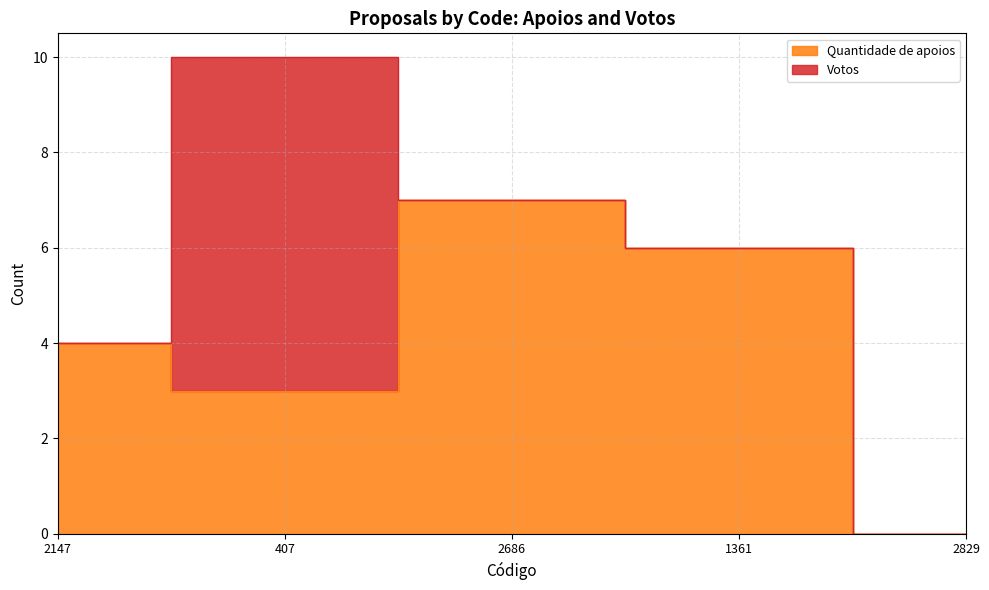

Is it true that the value at 407 is 3?

True